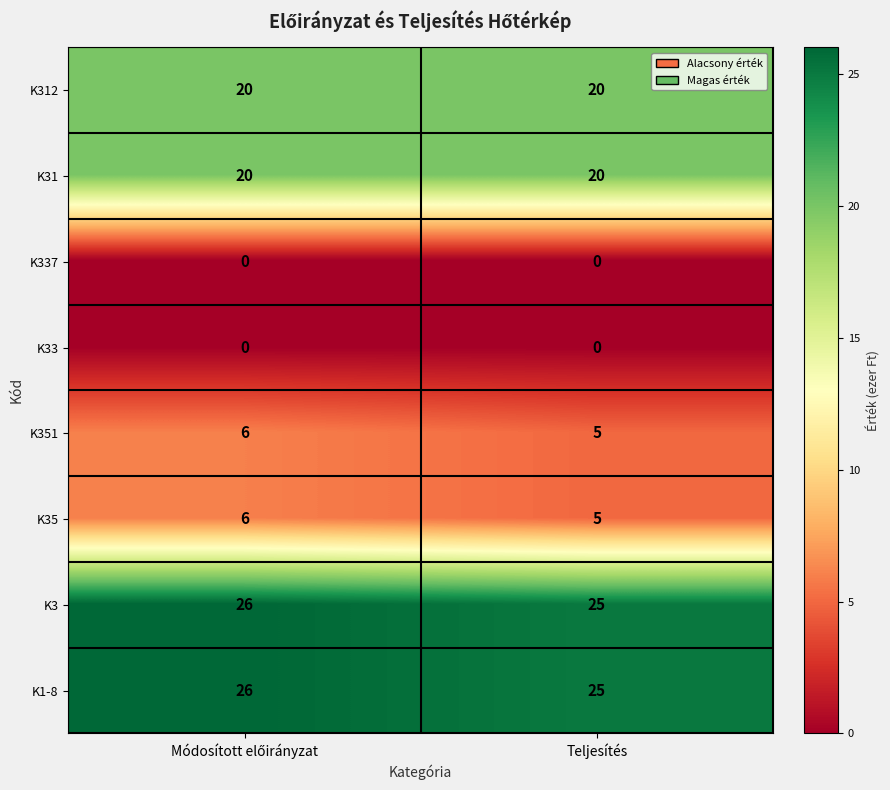

At which label is K35 closest to 5?

Teljesítés